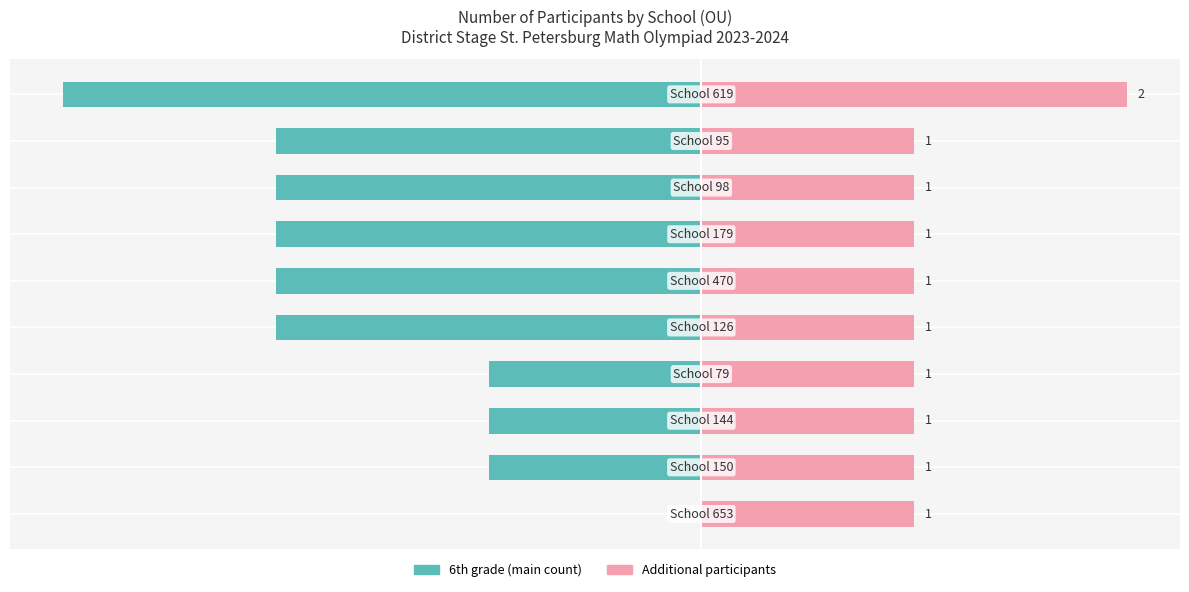

Between −3 and 3, which series saw the biggest shift?

6th grade participants